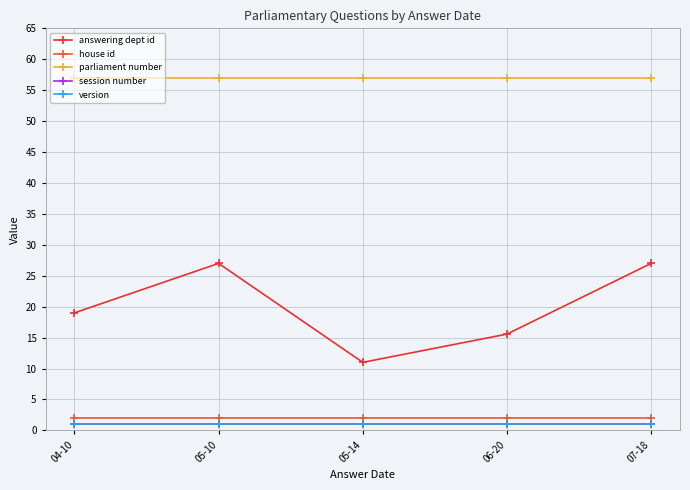

What is the greatest value displayed?

57.0